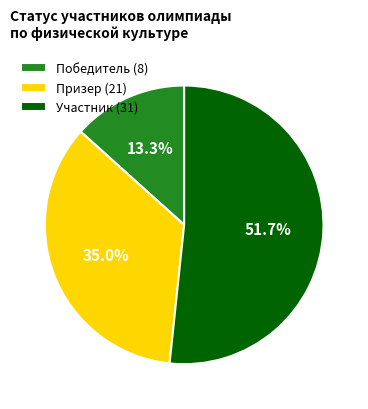

Is it true that Призер is 64% of the pie?

False